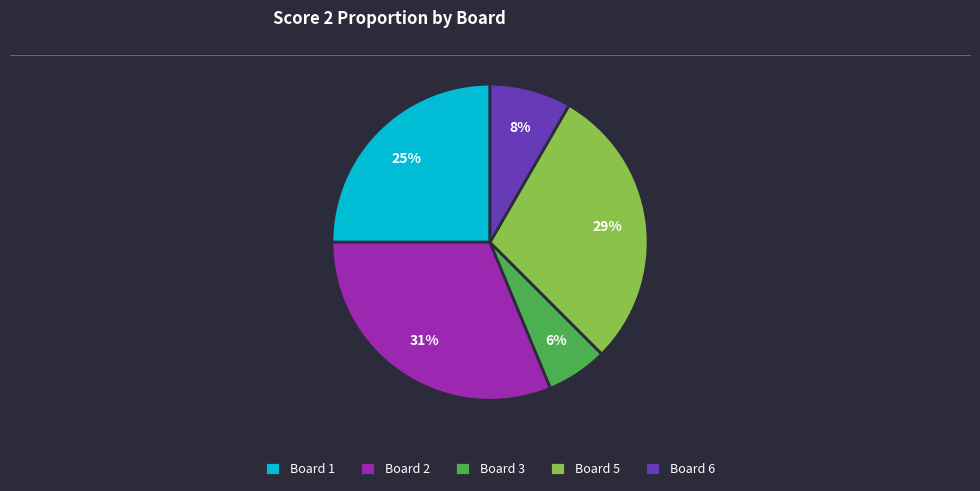

To the nearest percent, what is the difference between the Board 2 and Board 3 slice percentages?

25%